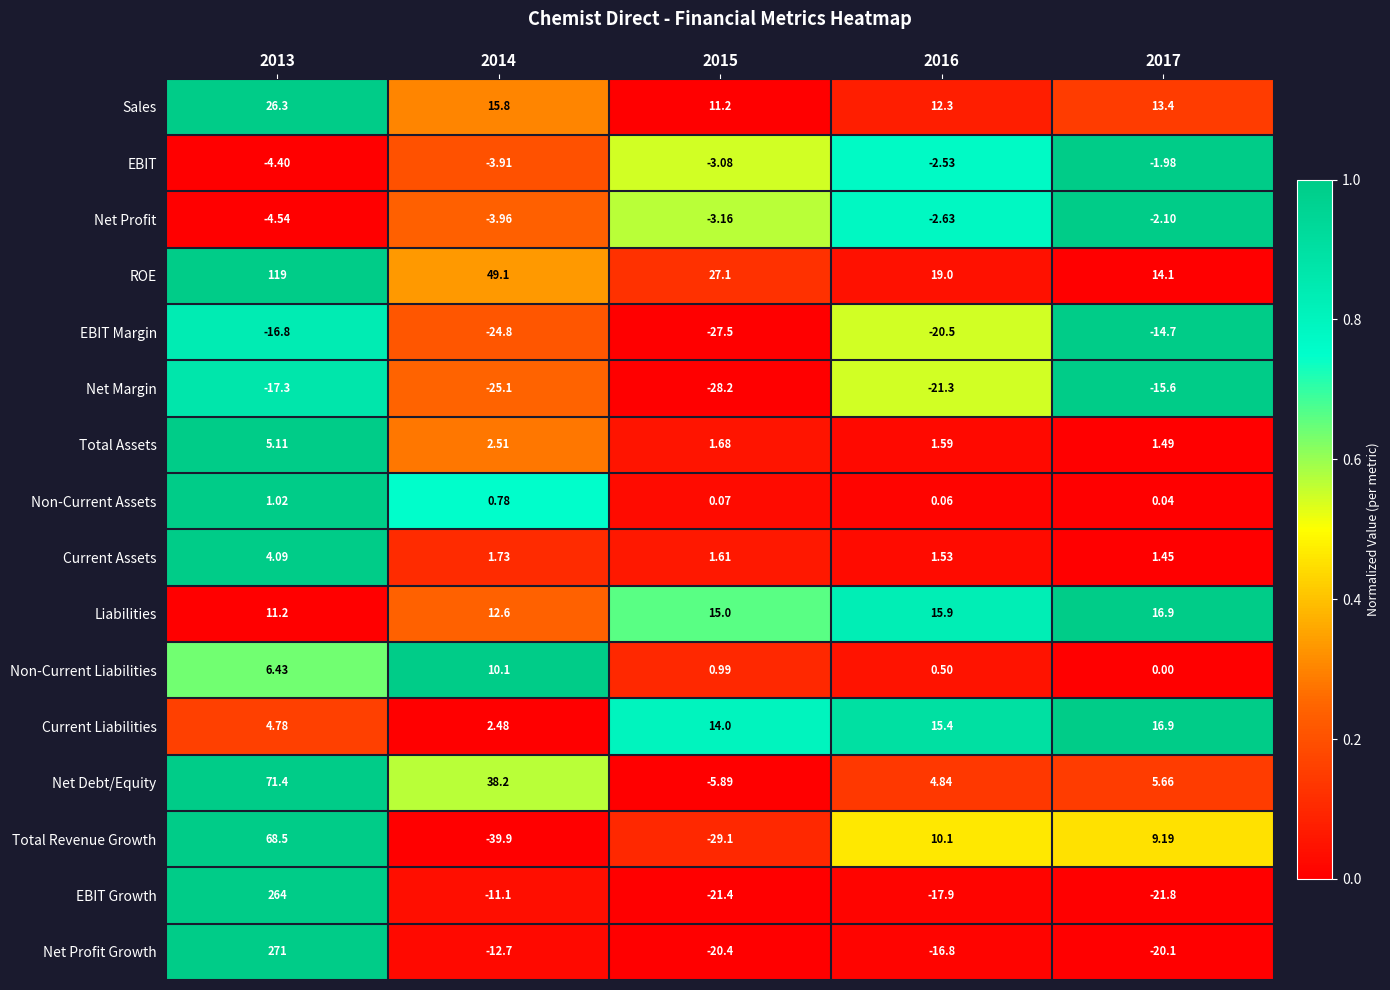

At how many categories does at least one series exceed 0?

5